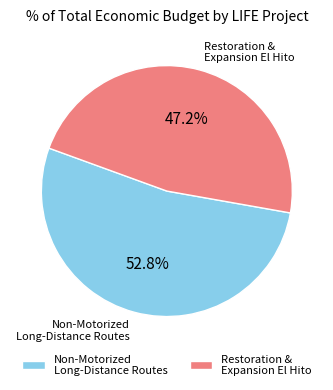

How much of the chart is everything except Restoration & Expansion El Hito?

52.8%